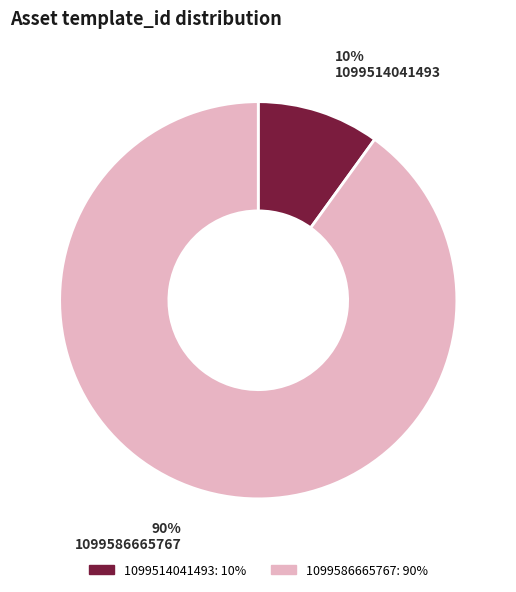

How many segments does this pie chart have?

2